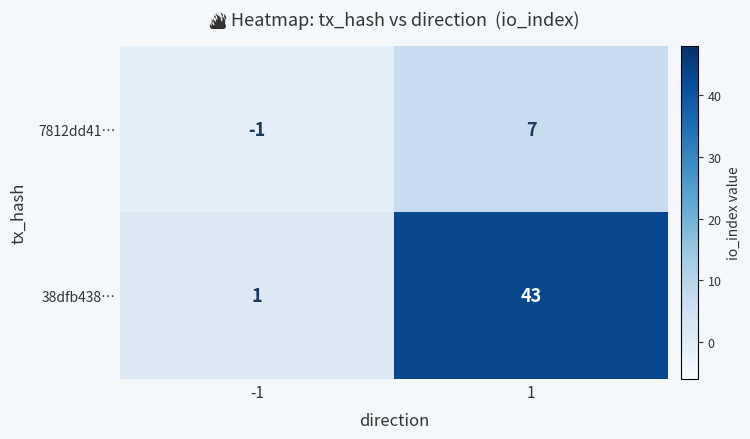

What is the total value across all series at 1?

50